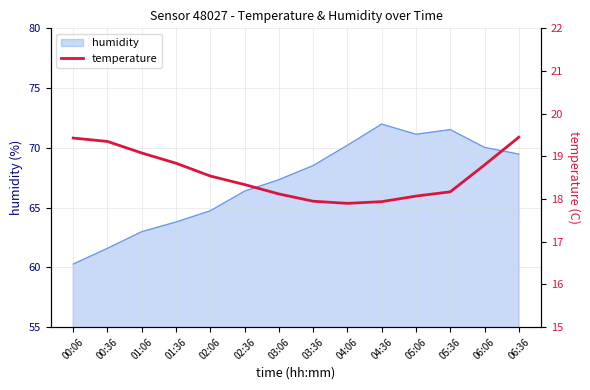

Reading left to right, extract all data points from this chart.

19.4	19.4	19.1	18.8	18.5	18.3	18.1	17.9	17.9	17.9	18.1	18.2	18.8	19.4